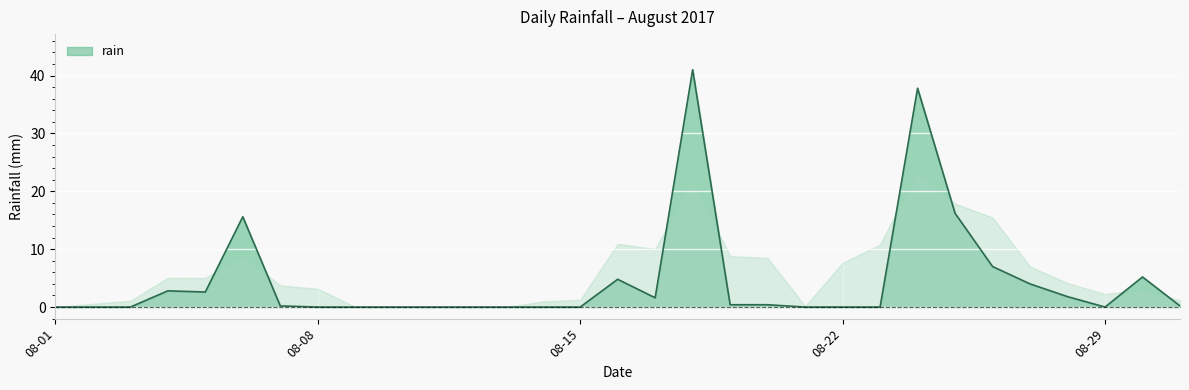

The chart shows a value of 4.0 at 2017-08-27. True or false?

True